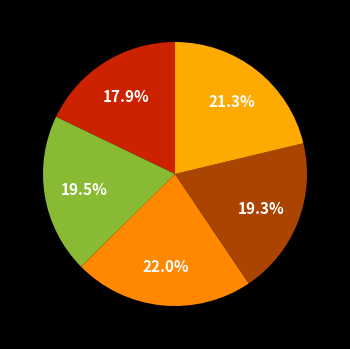

How many slices are in this pie chart?

5